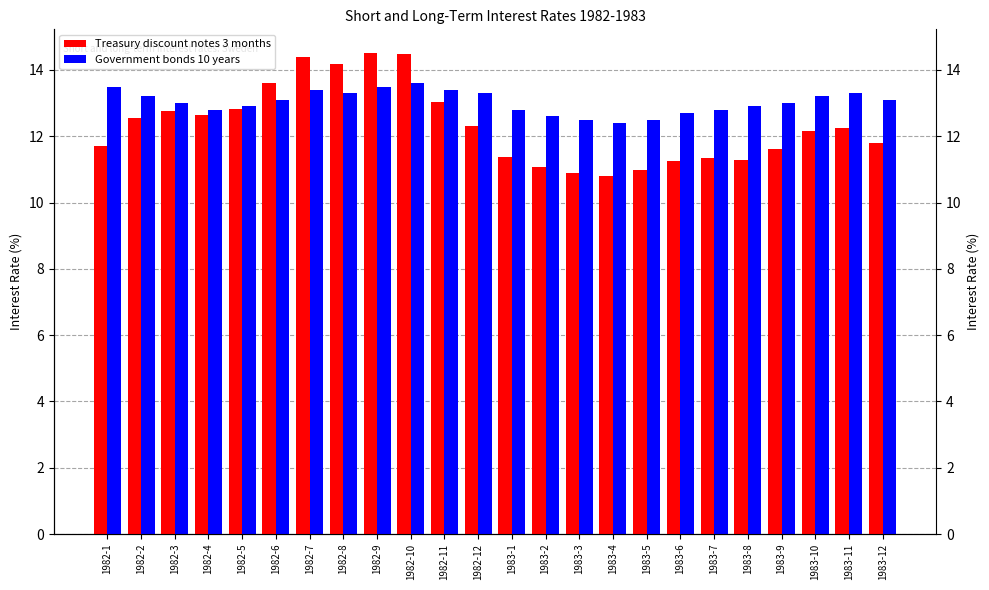

What is the average value of the Government bonds 10 years series?

13.0